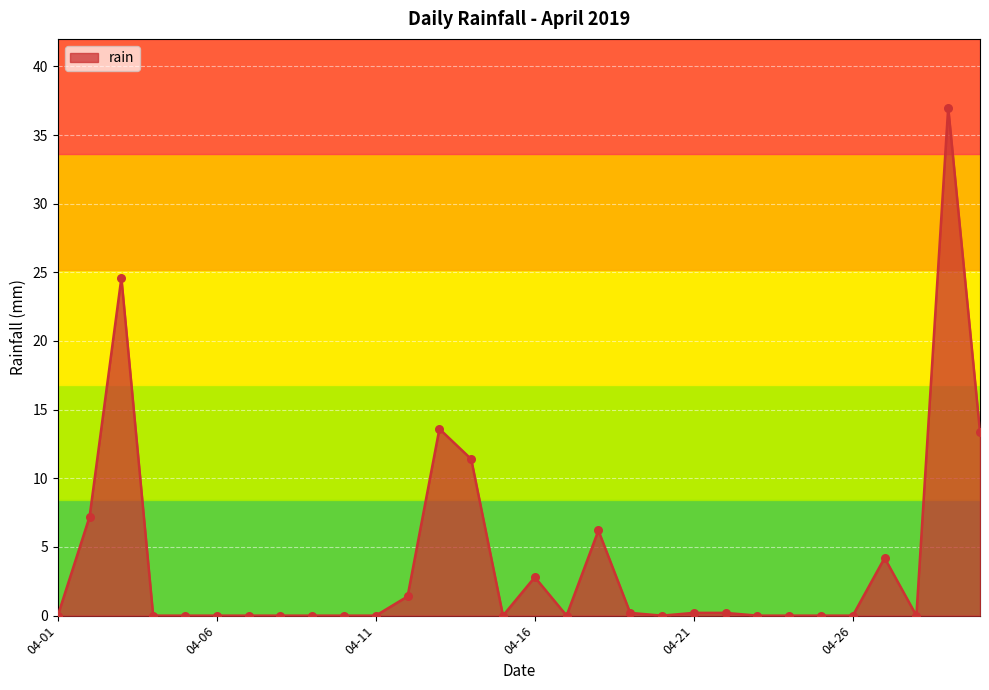

What is the difference between the maximum and minimum values?

37.0